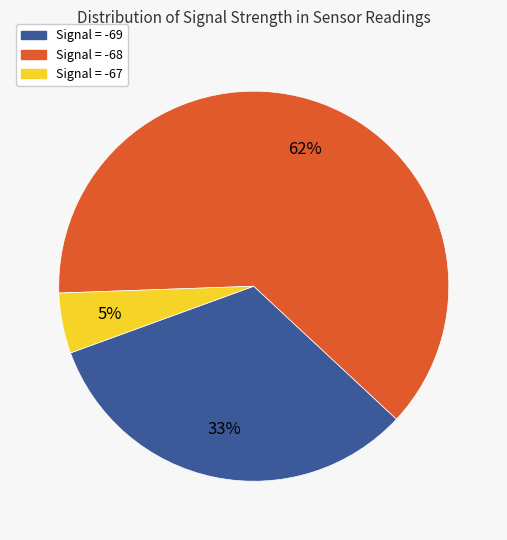

Which category has the biggest portion of the pie?

Signal = -68